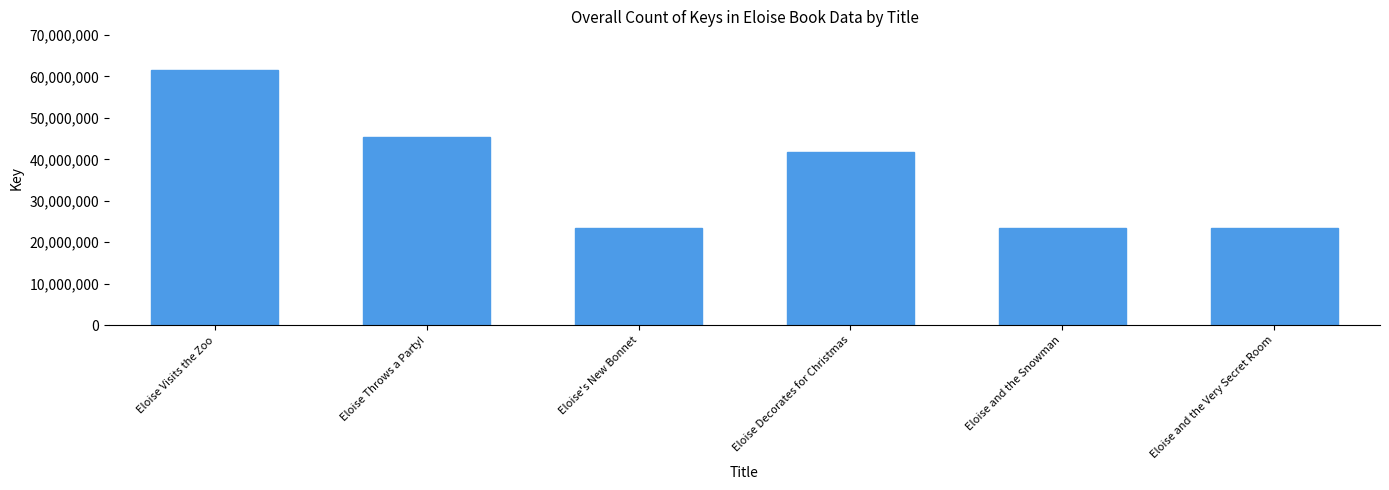

True or false: the data shows 39022601 at Eloise and the Snowman.

False